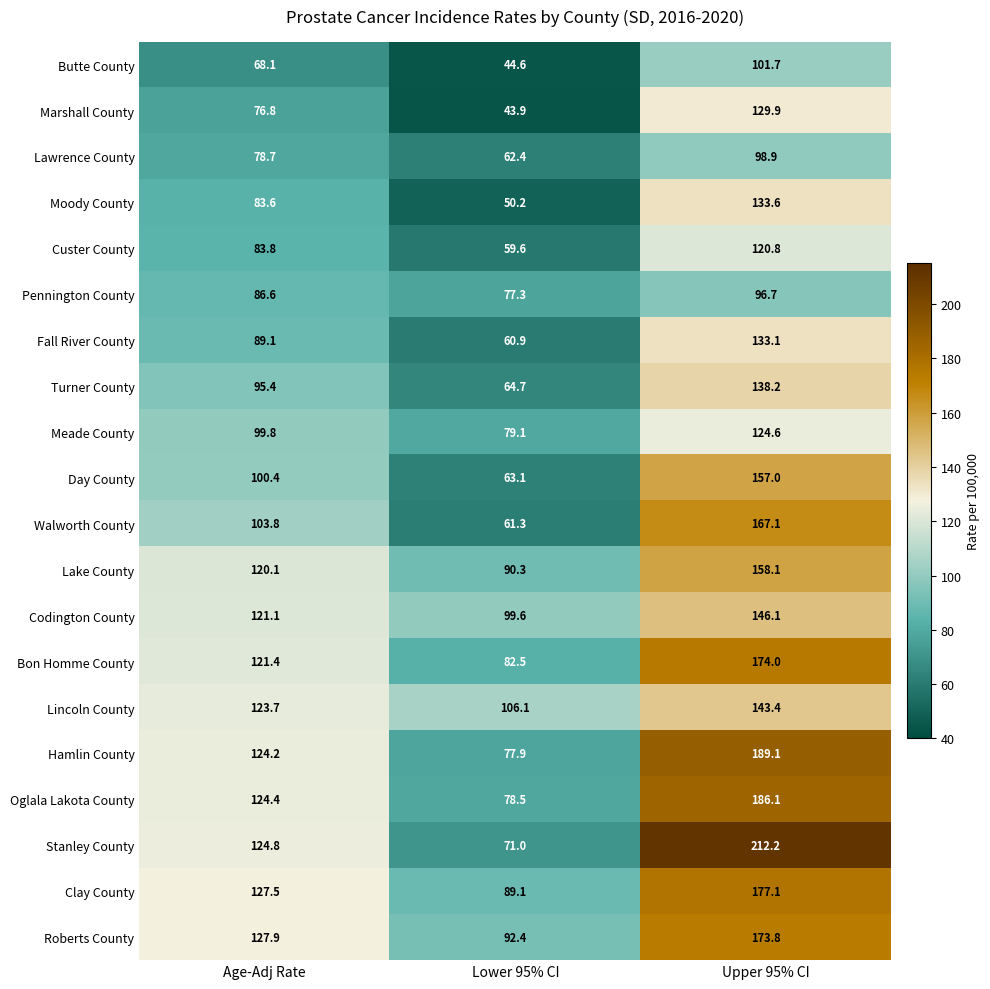

What is the maximum value shown in the chart?

212.2